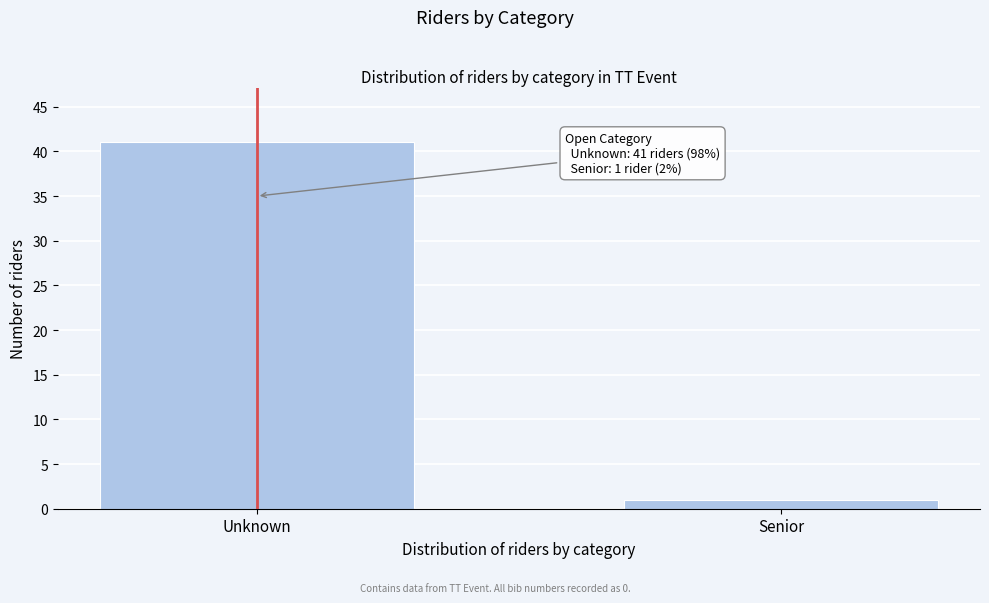

Reading right to left, transcribe all the data shown in this chart.

Senior=1	Unknown=41